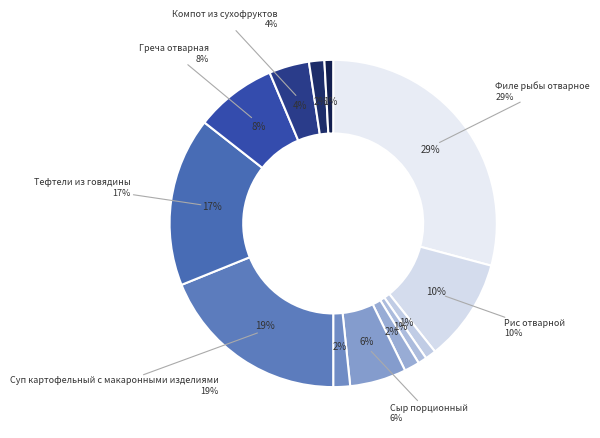

What is the change in value from Соус красный основной to Хлеб ржаной?

-0.3